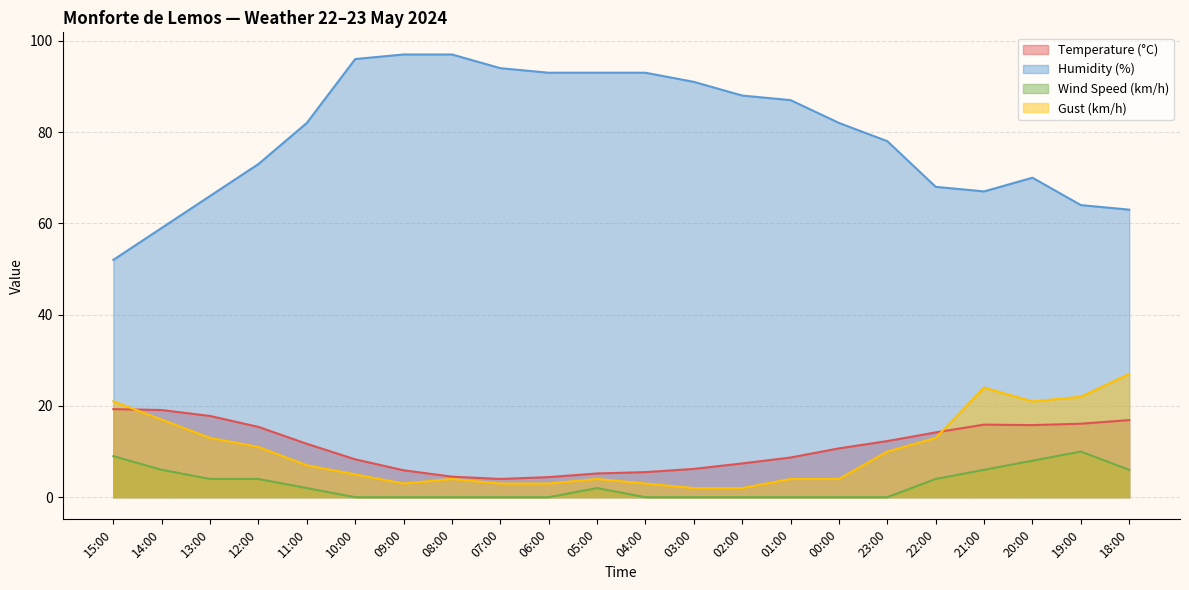

What is the difference between the maximum and minimum values in the Humidity (%) series?

45.0